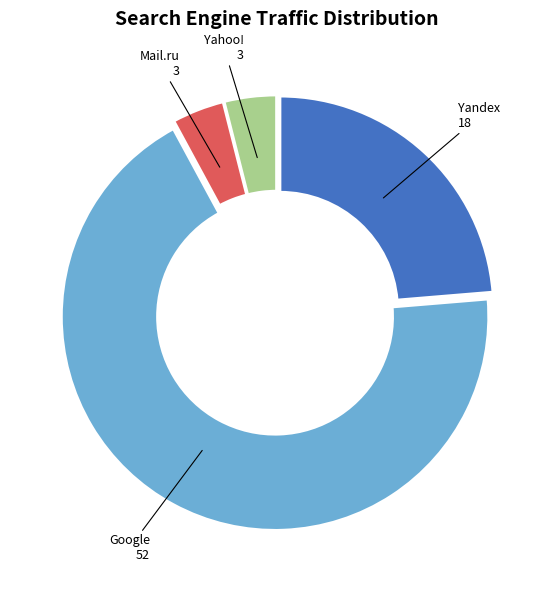

How many slices are in this pie chart?

4